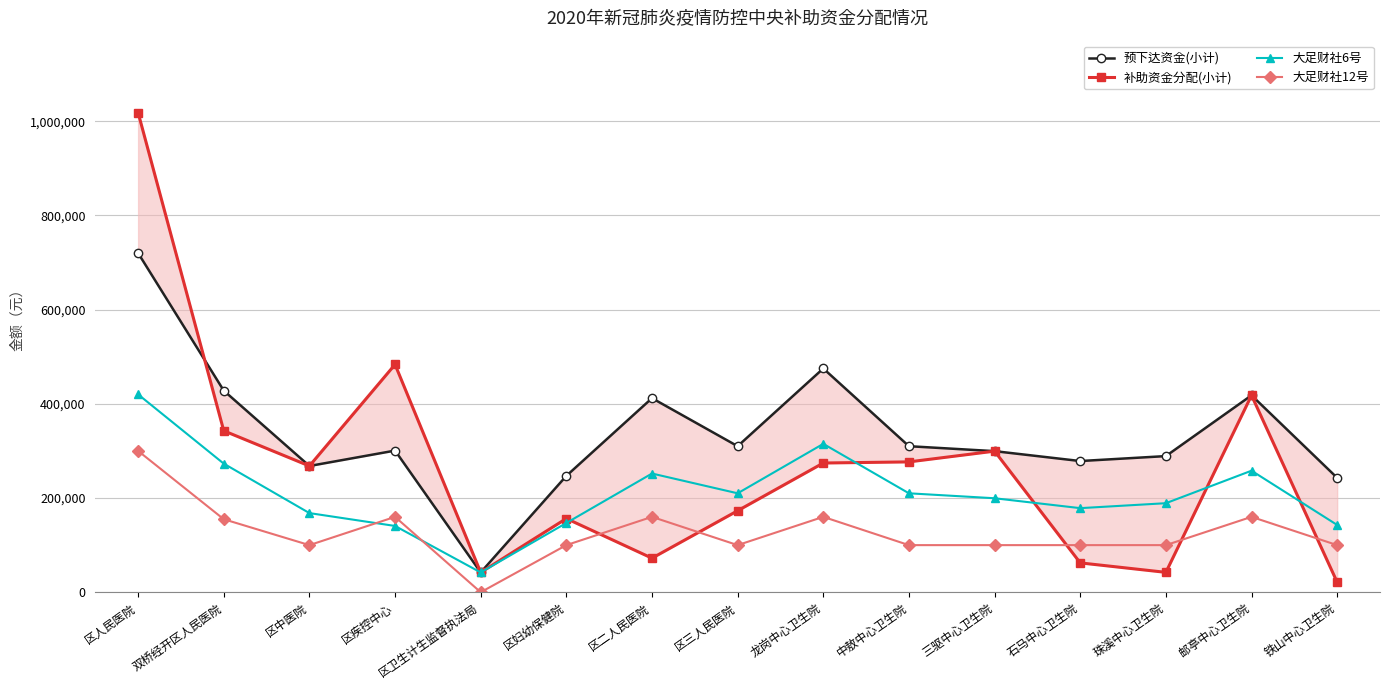

At which label is 大足财社6号 closest to 231000?

区二人民医院